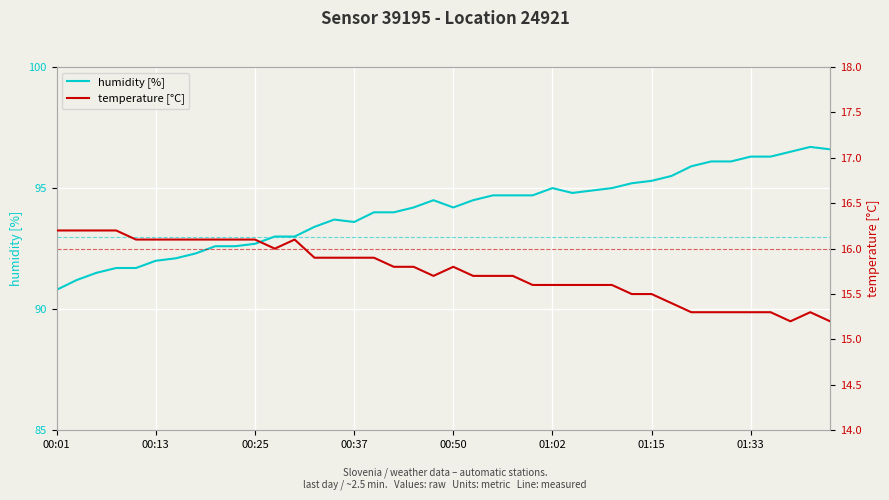

What is the highest value of the humidity [%] series?

96.7